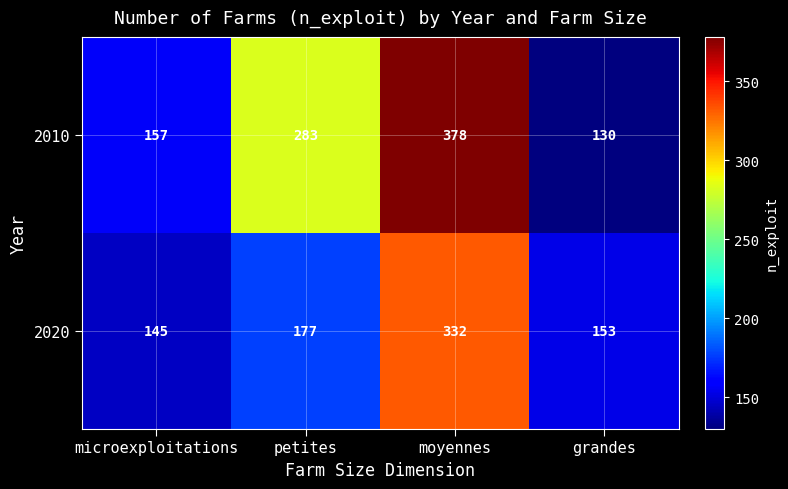

What is the spread (max minus min) of values at grandes?

23